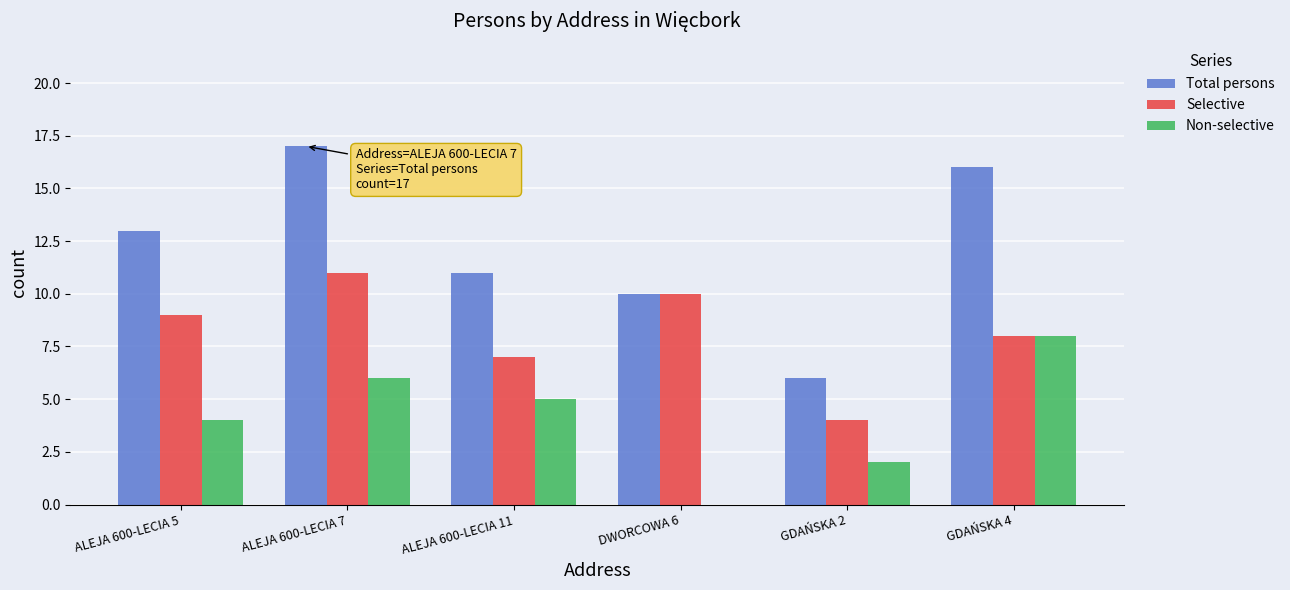

Between DWORCOWA 6 and GDAŃSKA 4, which series saw the biggest shift?

Non-selective